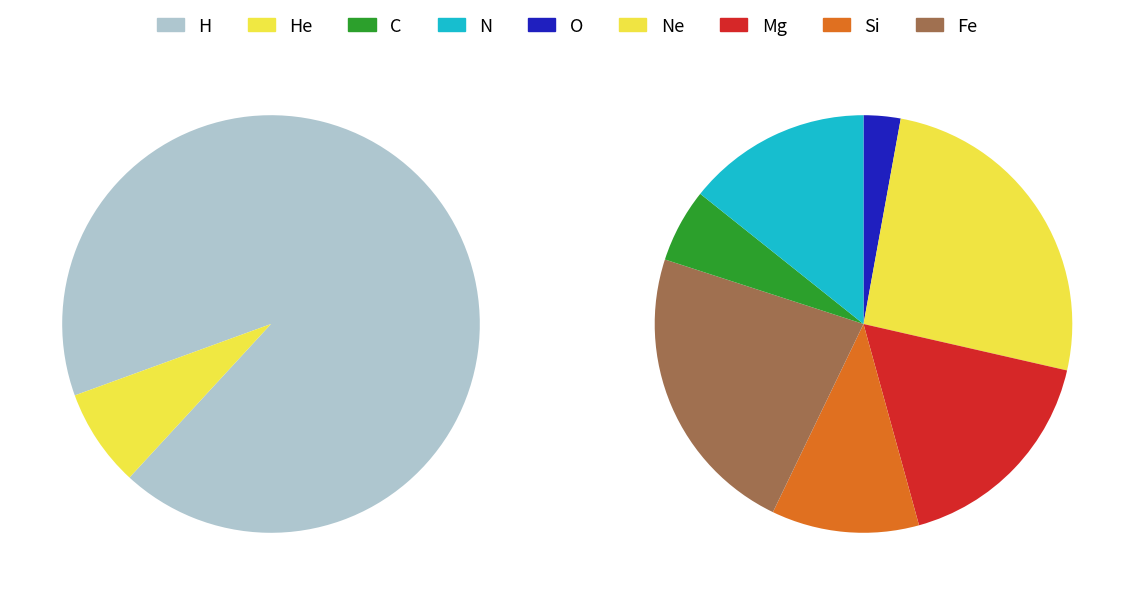

The 7 slice represents 1% of the pie. True or false?

False